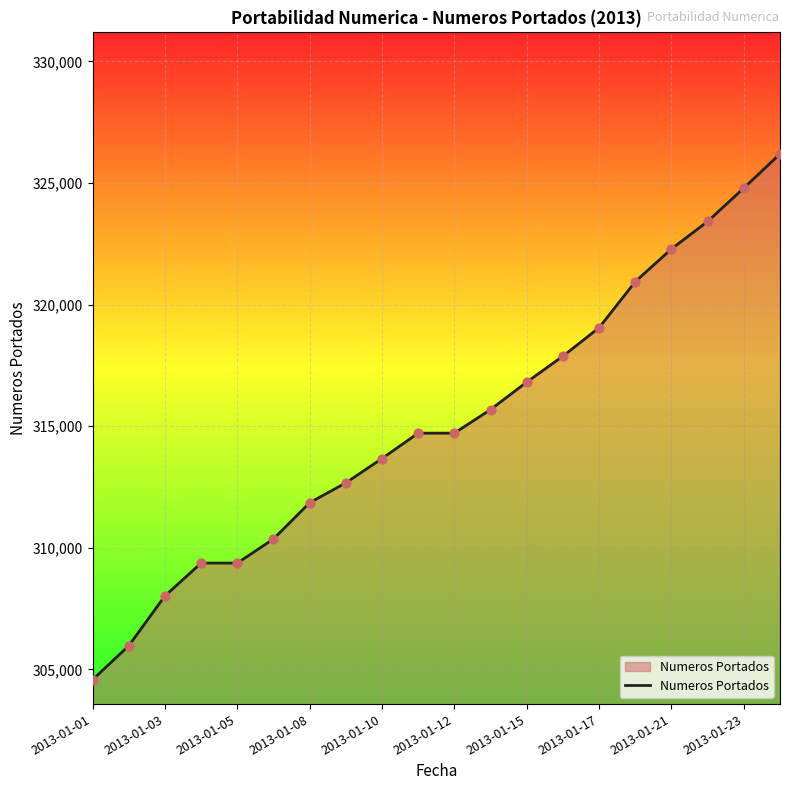

What is the smallest value displayed?

304573